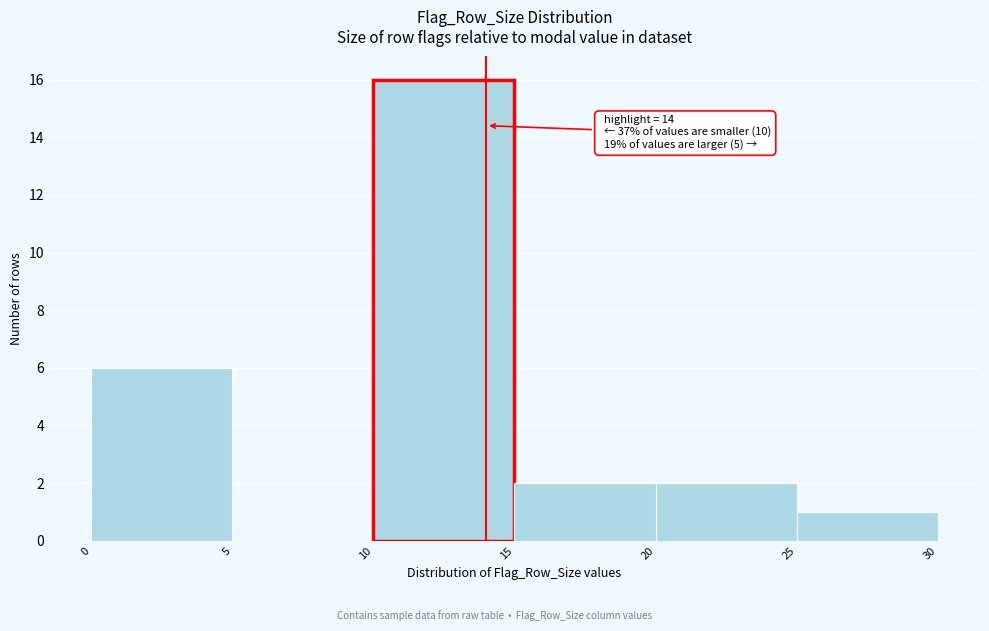

Over which range of the x-axis is the bar tallest?

10 to 15